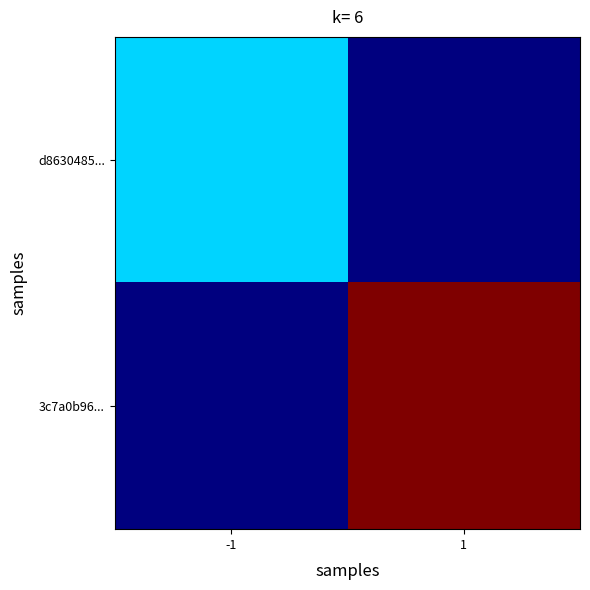

Which category has the highest value across all series?

1